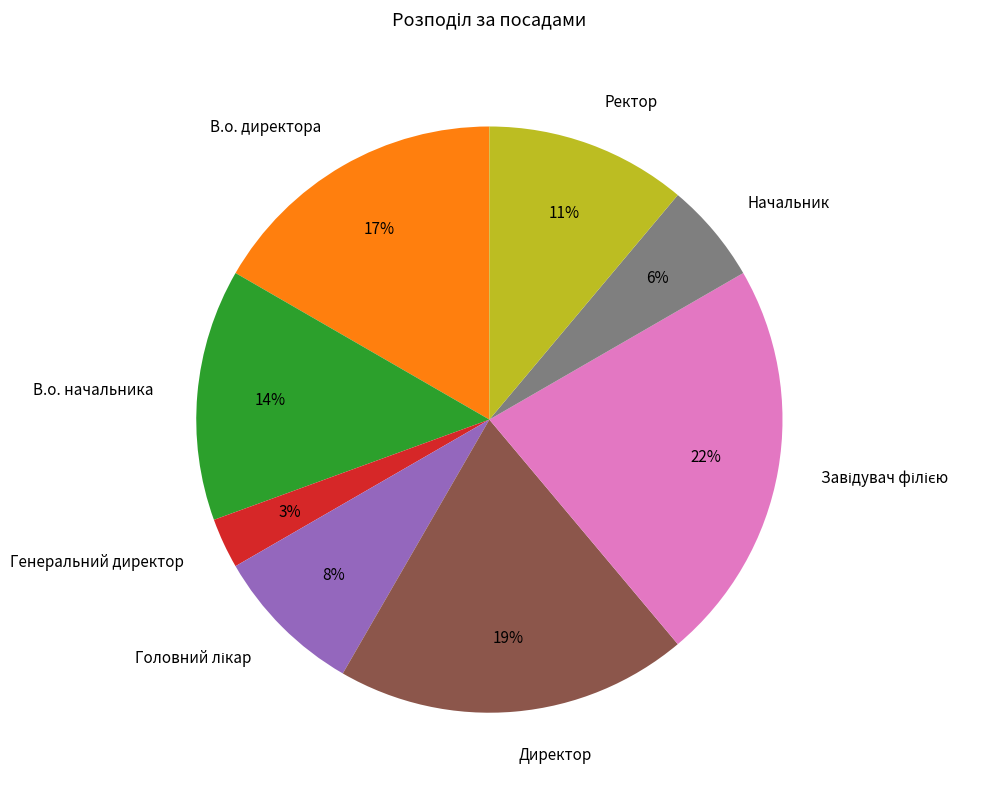

Is the sum of Начальник and В.о. директора greater than half?

No